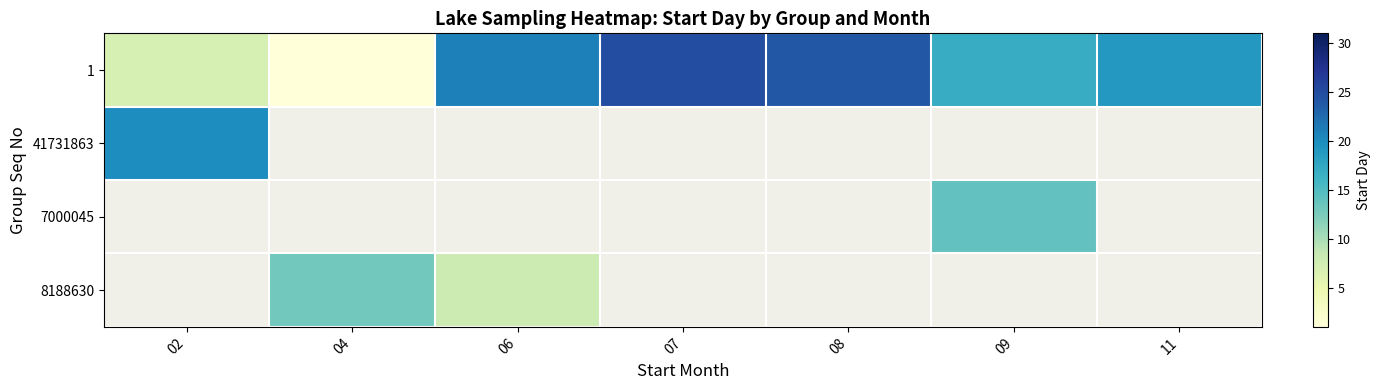

At which label does 41731863 reach its minimum?

02